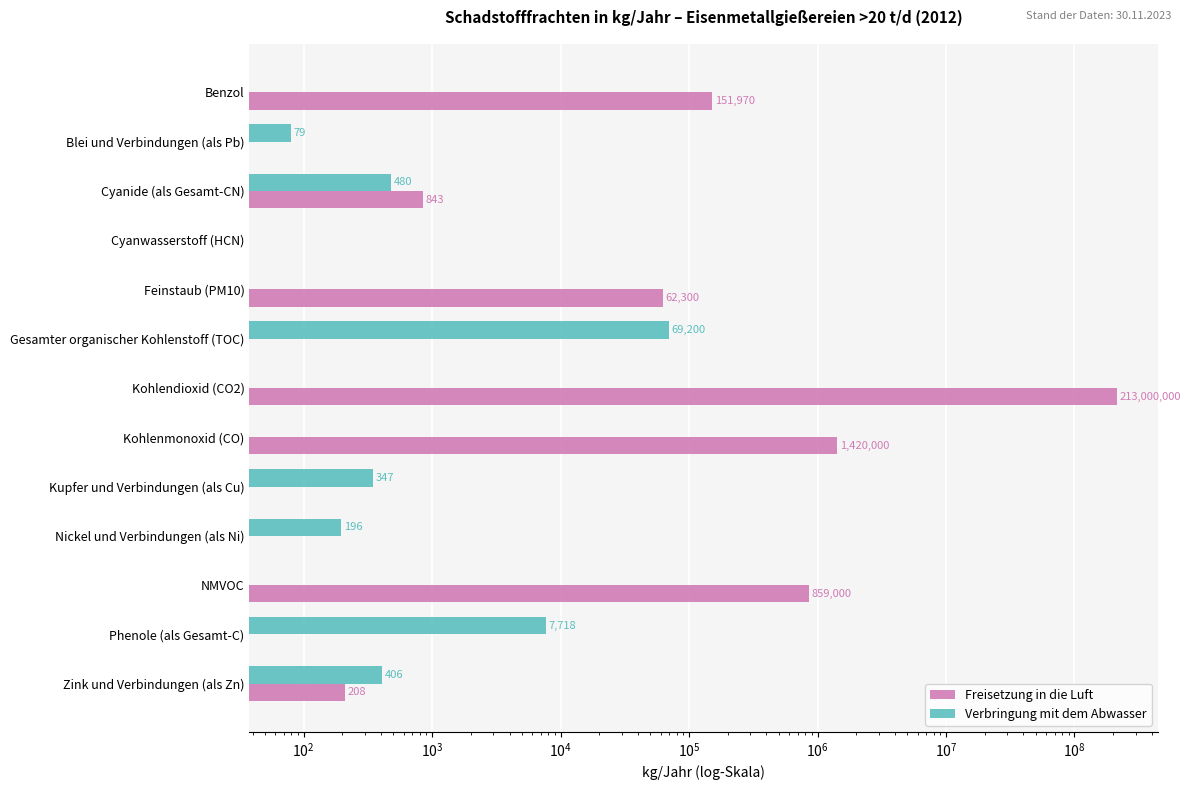

Which series has the widest spread of values?

Freisetzung in die Luft